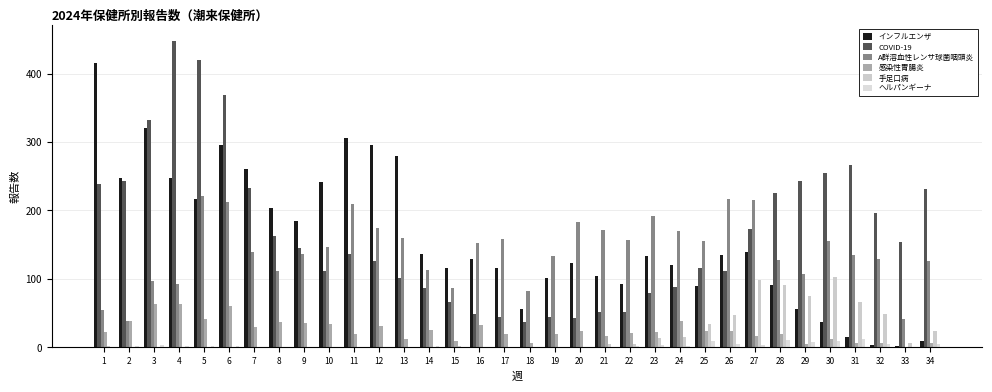

Are the bars grouped side by side (vs. stacked)?

Yes